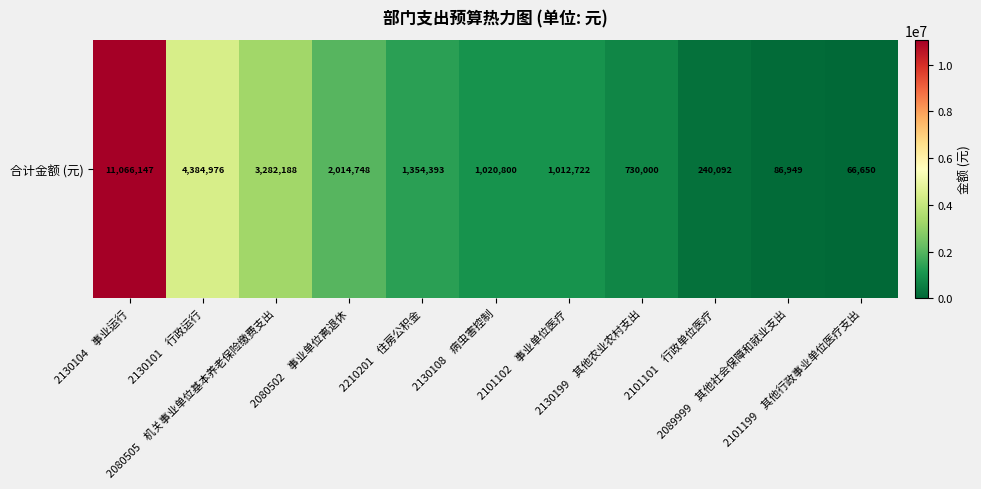

Count the number of data series in this chart.

1